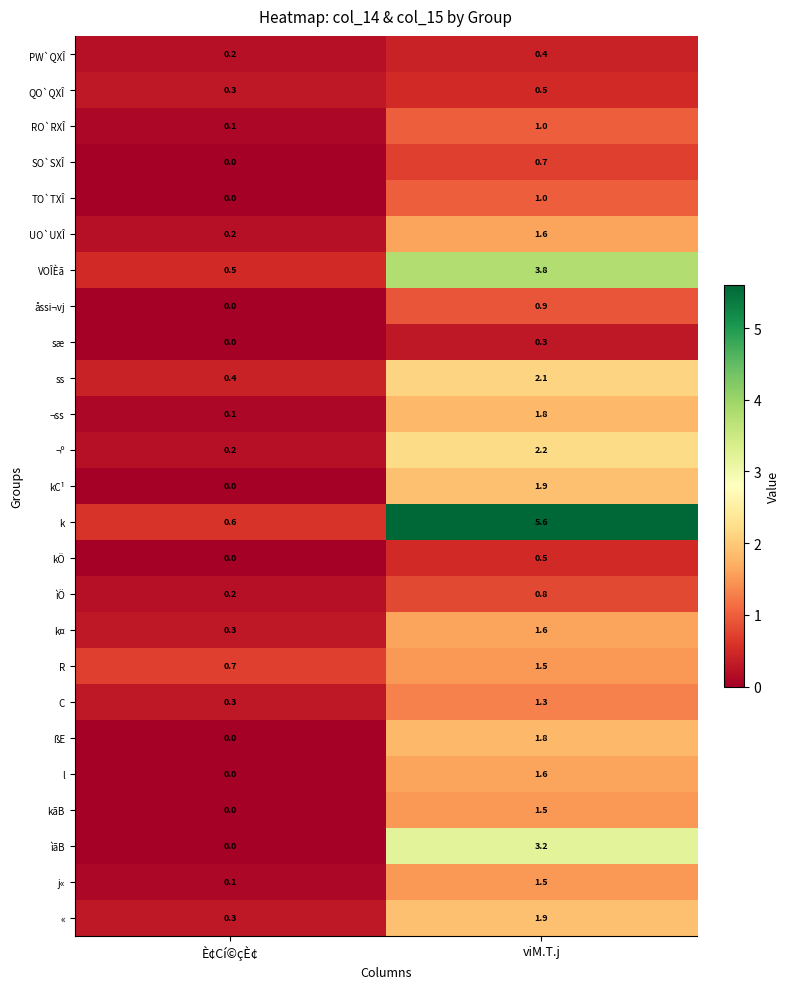

The value of R at viM.T.j is 1.5. True or false?

True